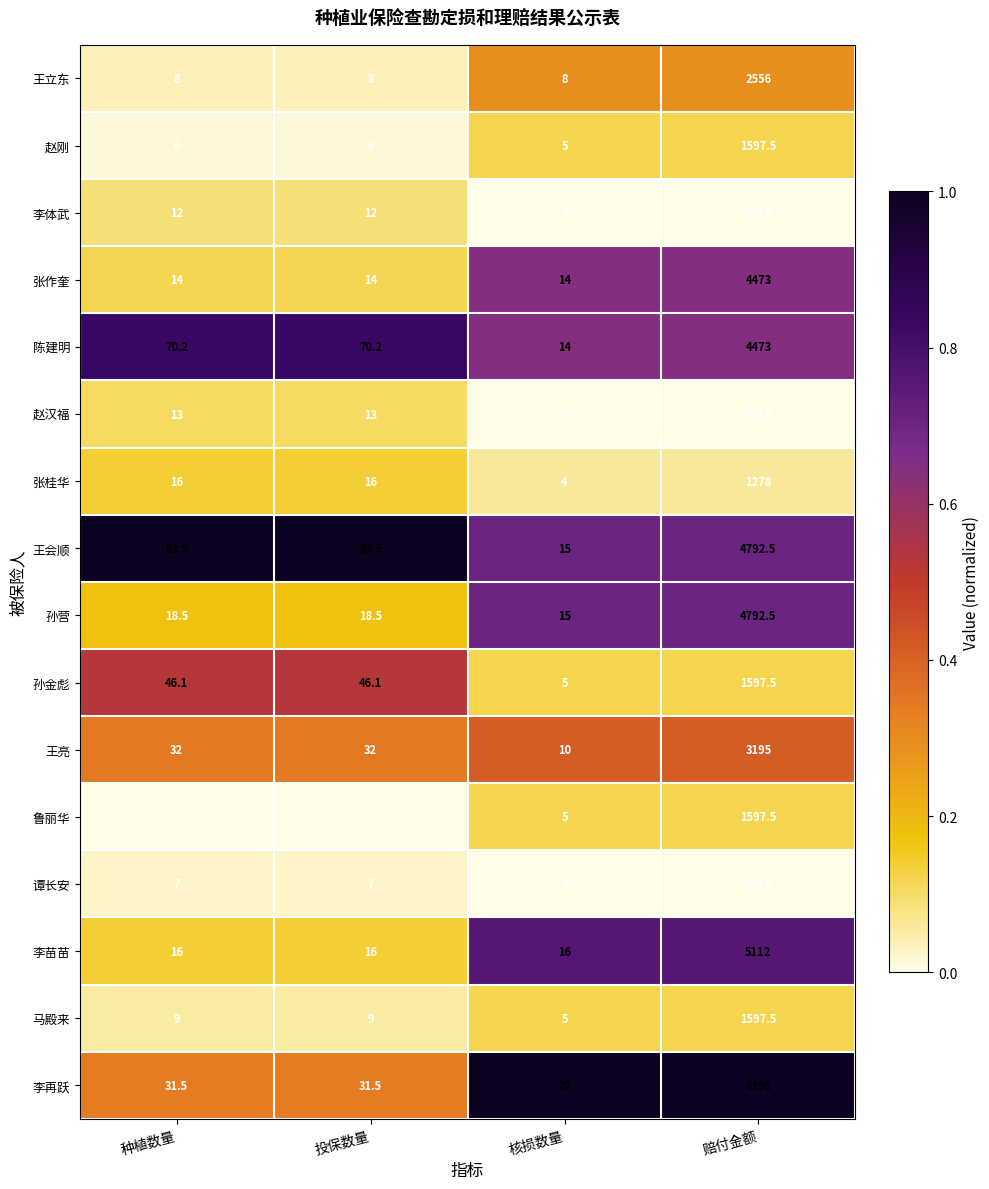

Which series has the largest range (max minus min)?

李再跃